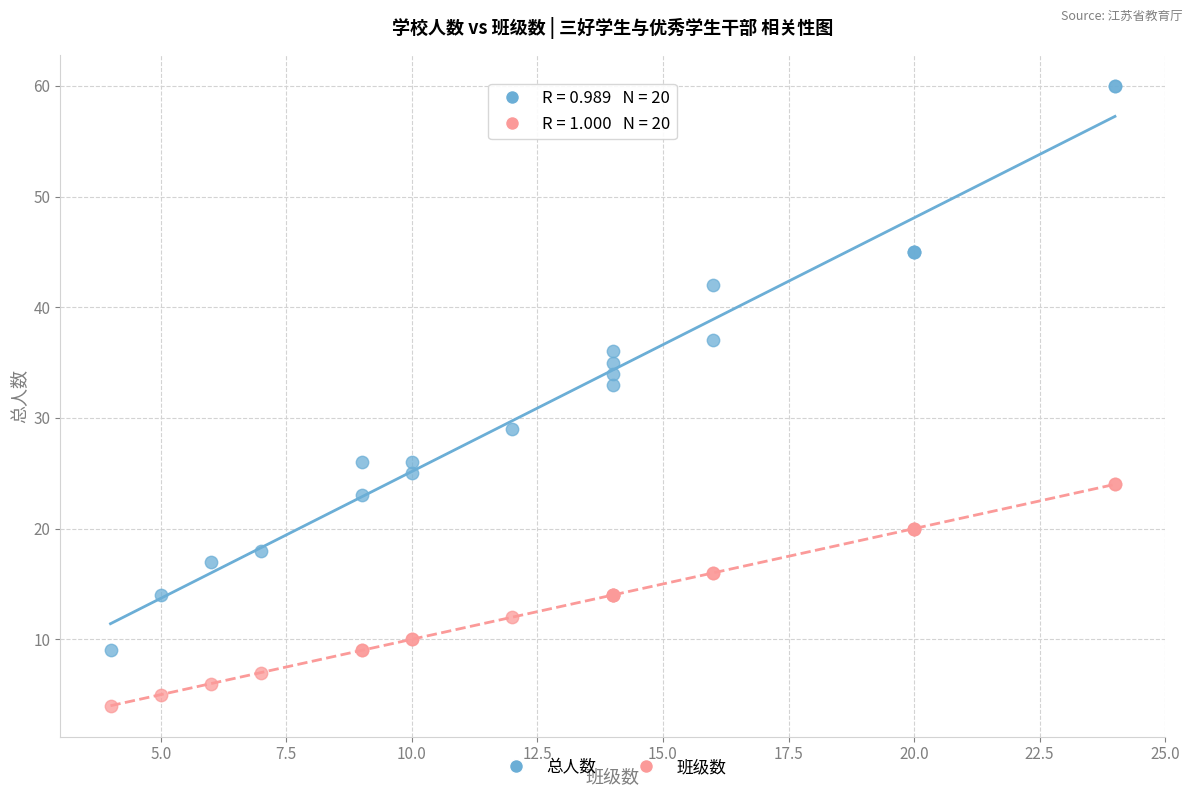

Which series reaches the maximum Y coordinate?

总人数